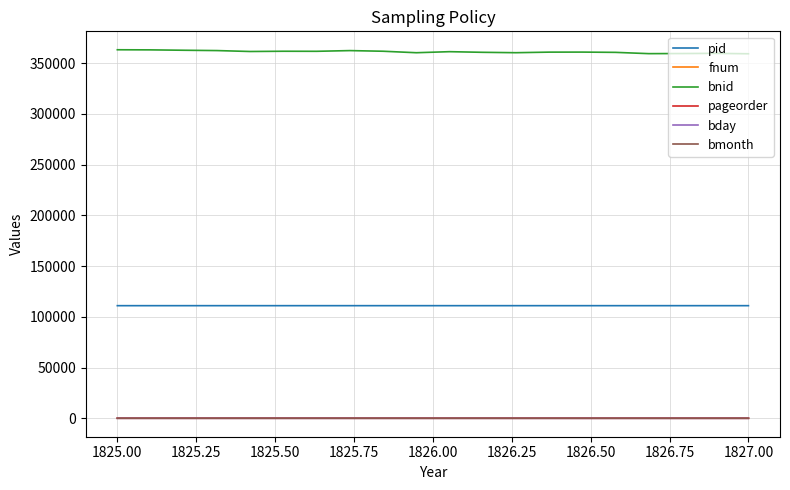

What is the difference between the second highest and second lowest values in the bnid series?

3719.1